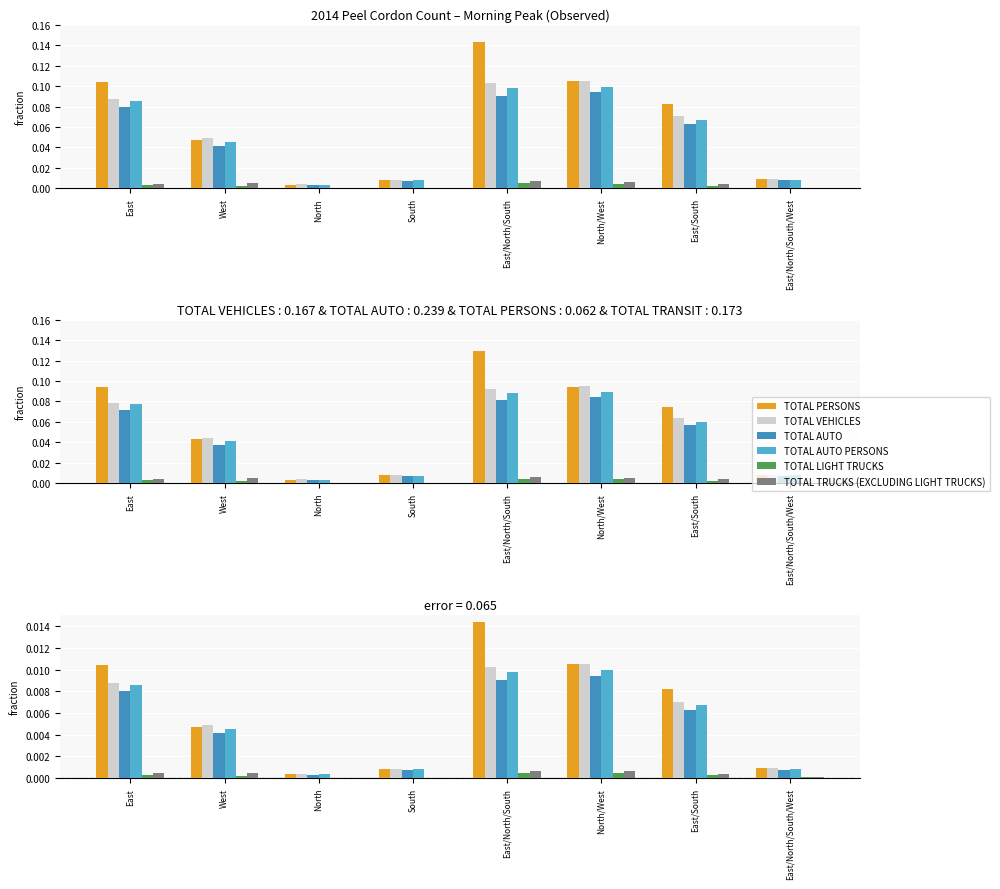

Are the bars grouped side by side (vs. stacked)?

Yes